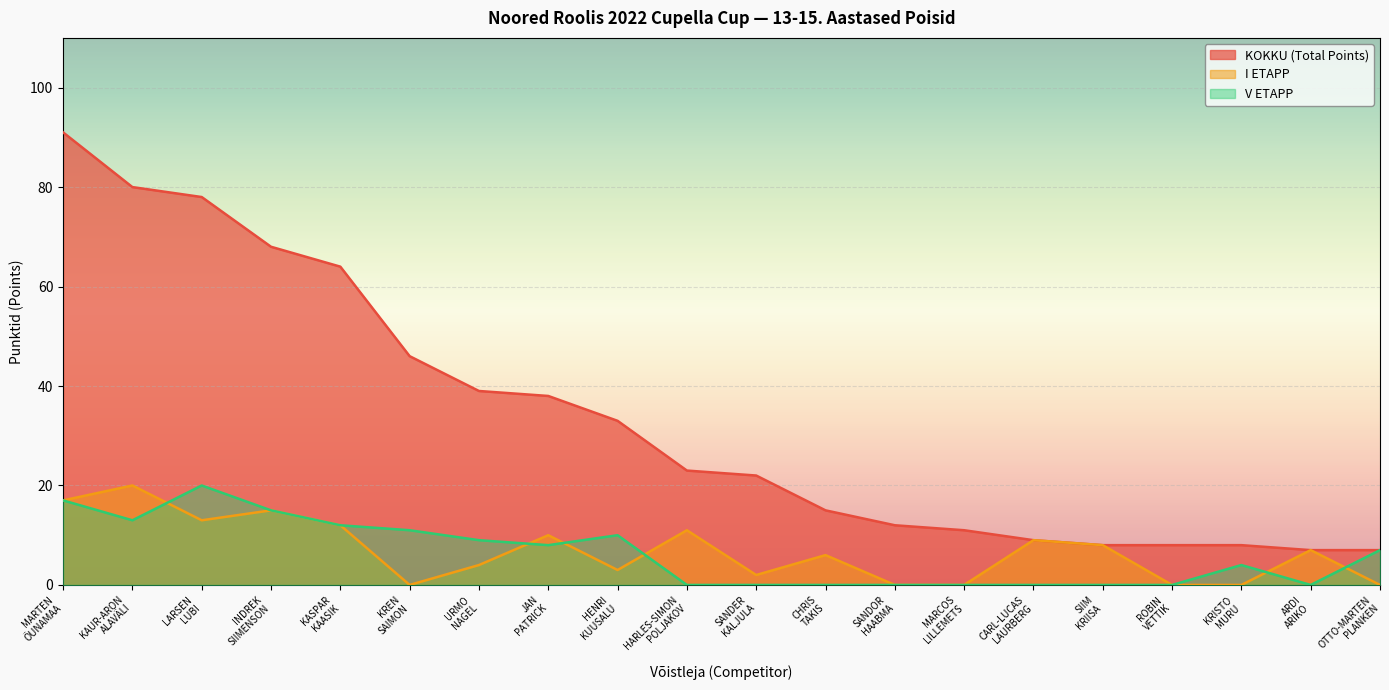

Where is the first local maximum for V ETAPP?

LARSEN
LUBI